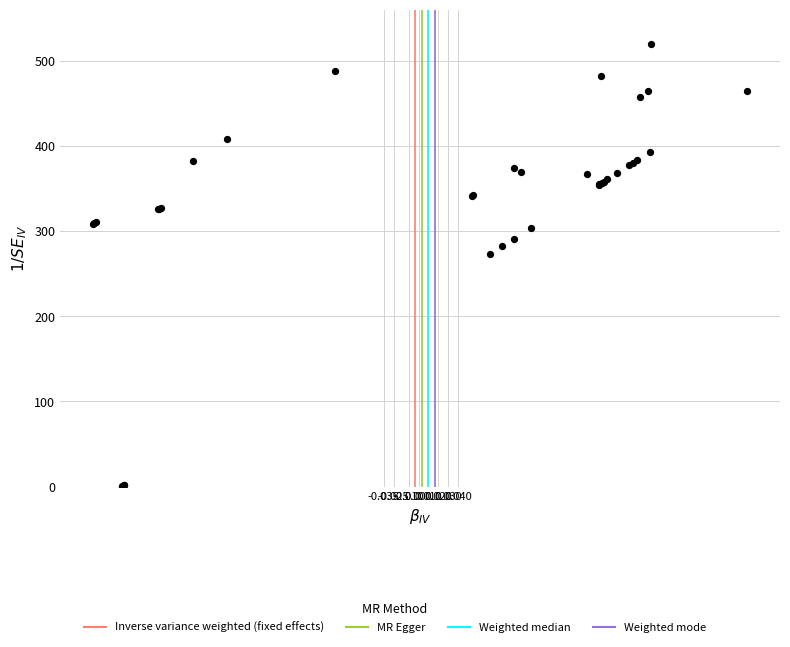

What Y value in the scatter plot is closest to 260?

273.5